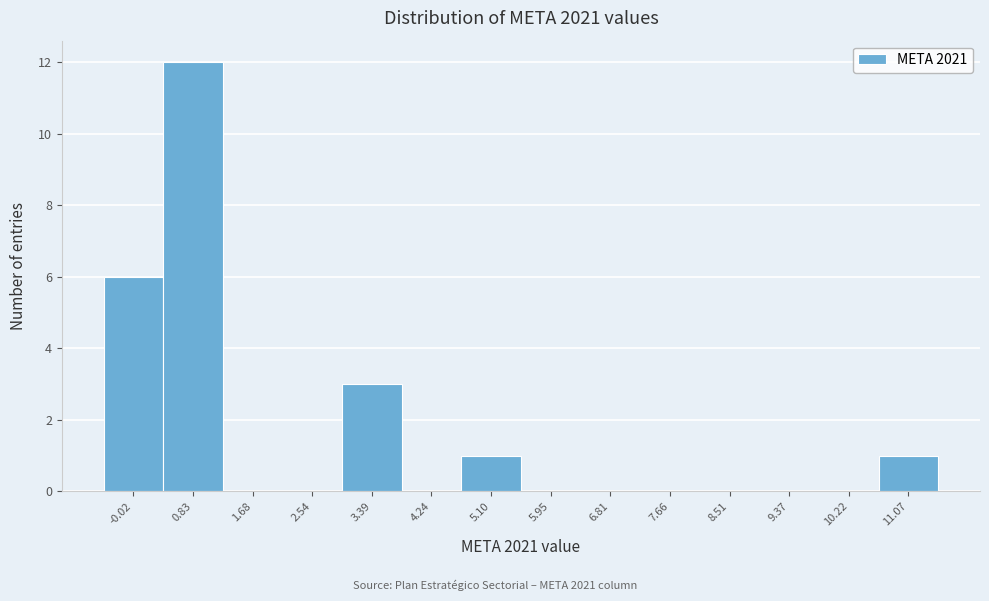

Reading left to right, transcribe this chart: for each bar, give the range it covers on the x-axis and its height. Neither the bar edges nor the heights are printed on the chart, so give them approximately, as read against the axes.

-0.4 to 0.4: 6
0.4 to 1.3: 12
1.3 to 2.1: 0
2.1 to 3.0: 0
3.0 to 3.8: 3
3.8 to 4.7: 0
4.7 to 5.5: 1
5.5 to 6.4: 0
6.4 to 7.2: 0
7.2 to 8.1: 0
8.1 to 8.9: 0
8.9 to 9.8: 0
9.8 to 10.6: 0
10.6 to 11.5: 1